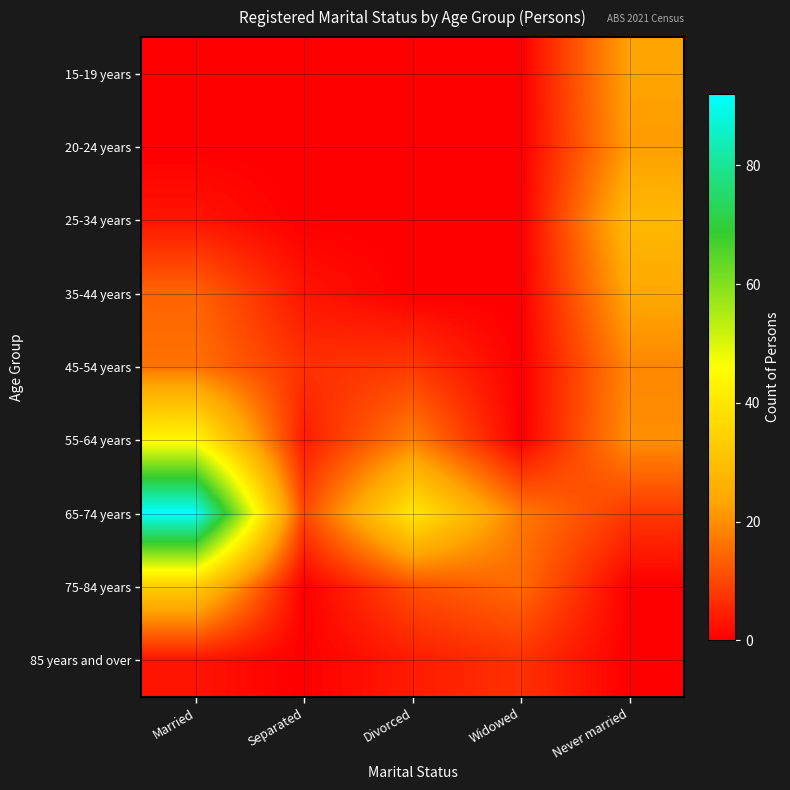

Which series has the largest total across all categories?

65-74 years